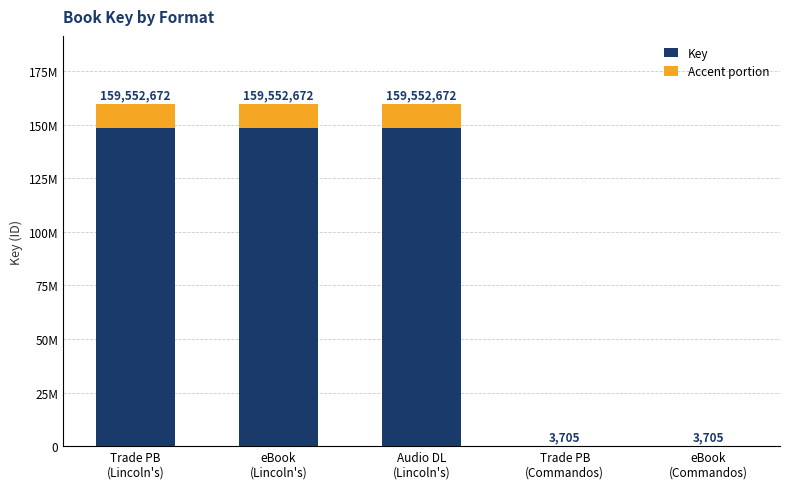

At Trade PB
(Lincoln's), list the series in order from smallest to largest.

Accent portion, Key